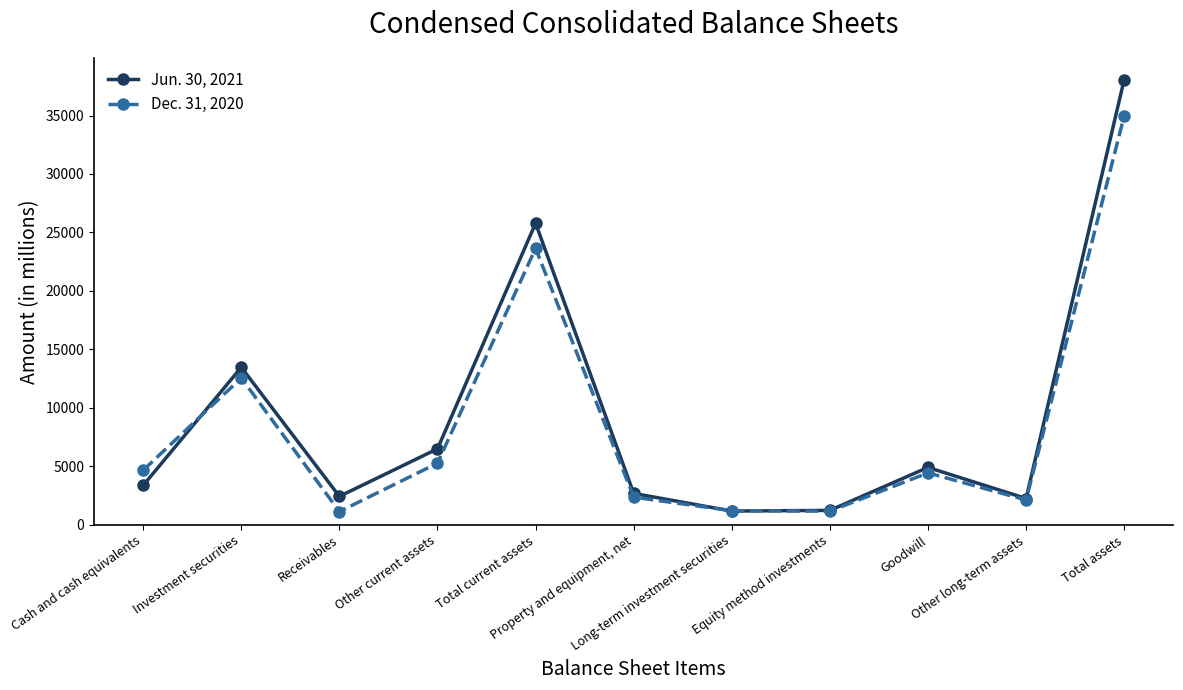

How many values in the Dec. 31, 2020 series are below 4447?

5